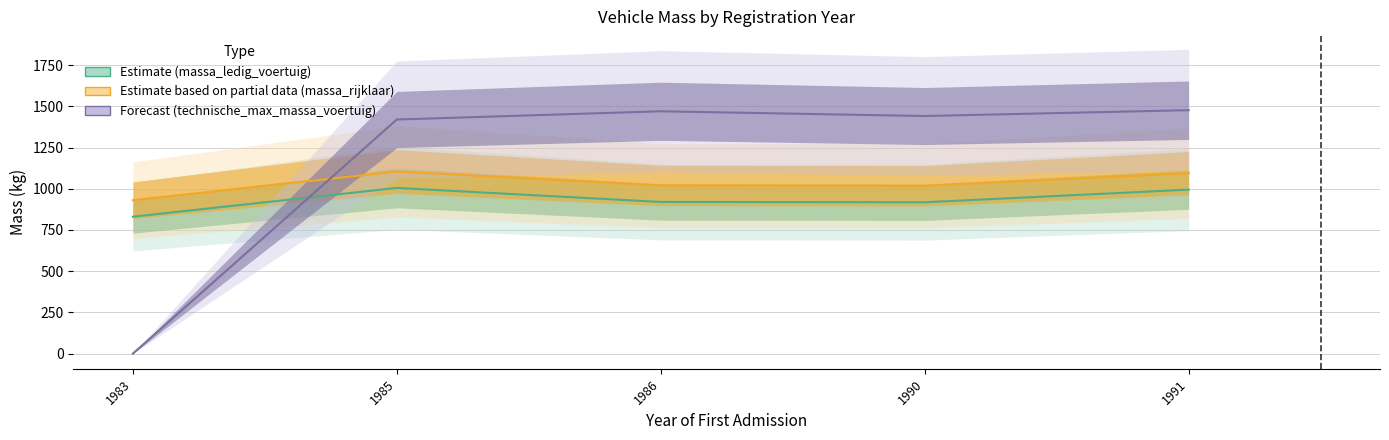

Reading right to left, transcribe all the data shown in this chart.

Estimate (massa_ledig_voertuig): 1991=994.7	1990=918.0	1986=920.0	1985=1005.0	1983=830.5
Estimate based on partial data (massa_rijklaar): 1991=1094.7	1990=1018.0	1986=1020.0	1985=1105.0	1983=930.5
Forecast (technische_max_massa_voertuig): 1991=1476.7	1990=1441.2	1986=1470.0	1985=1420.0	1983=0.0